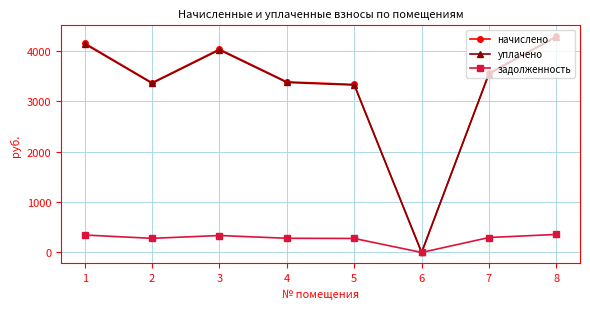

The value of начислено at 8 is 4294.1. True or false?

True